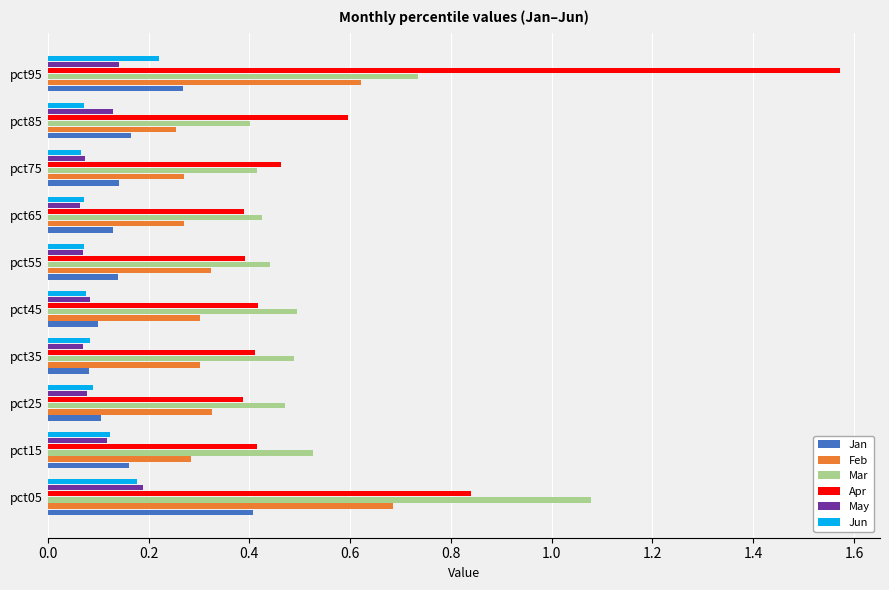

How many Mar values are between 0 and 1?

9